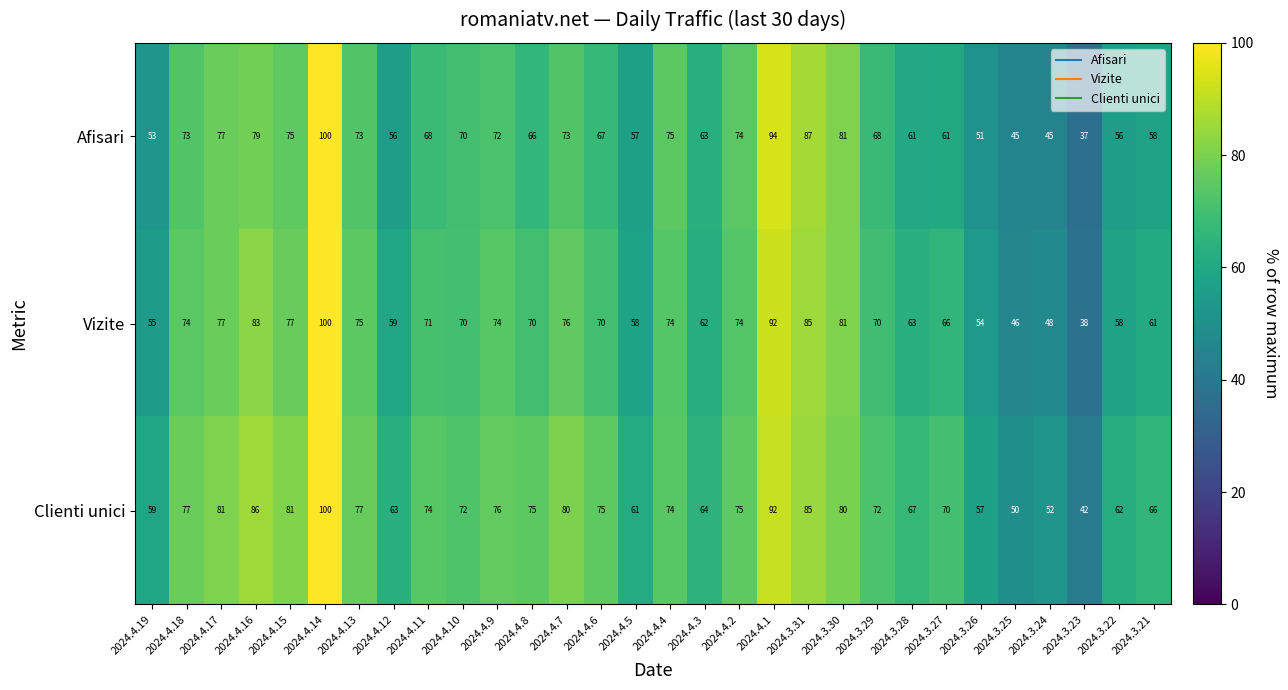

Read the Vizite value at 2024.3.29, to the nearest 5.

70